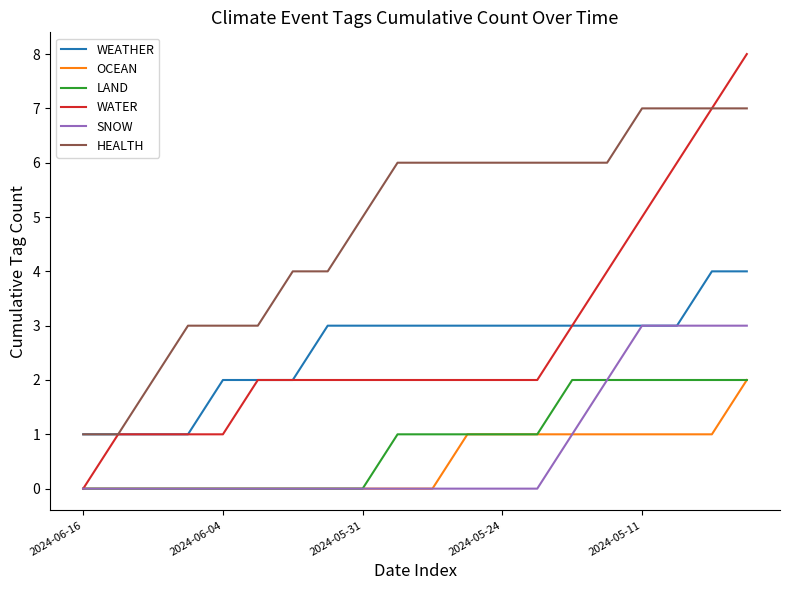

True or false: HEALTH and LAND intersect in this chart.

False